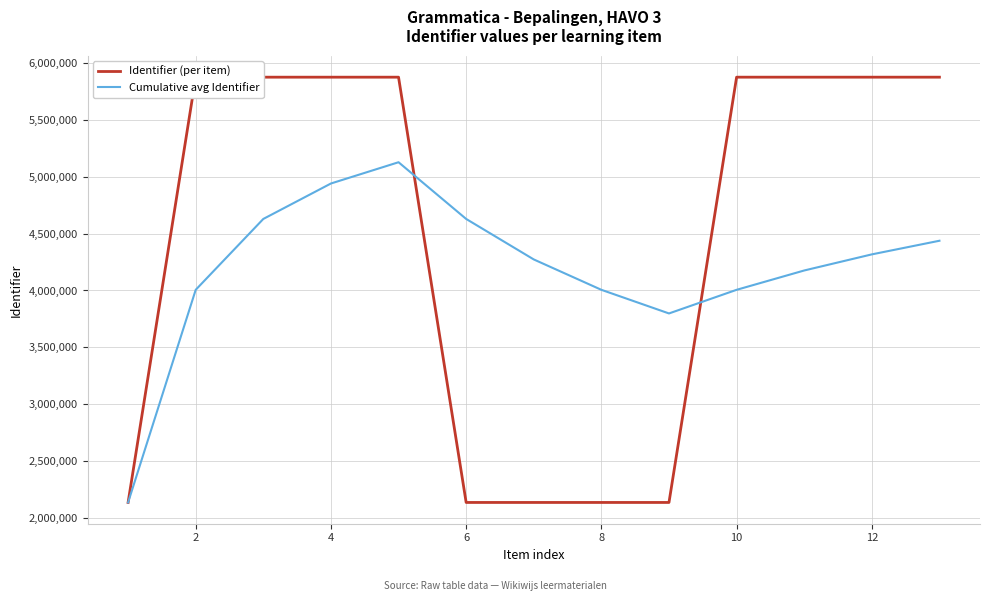

What is the greatest value displayed?

5874226.0